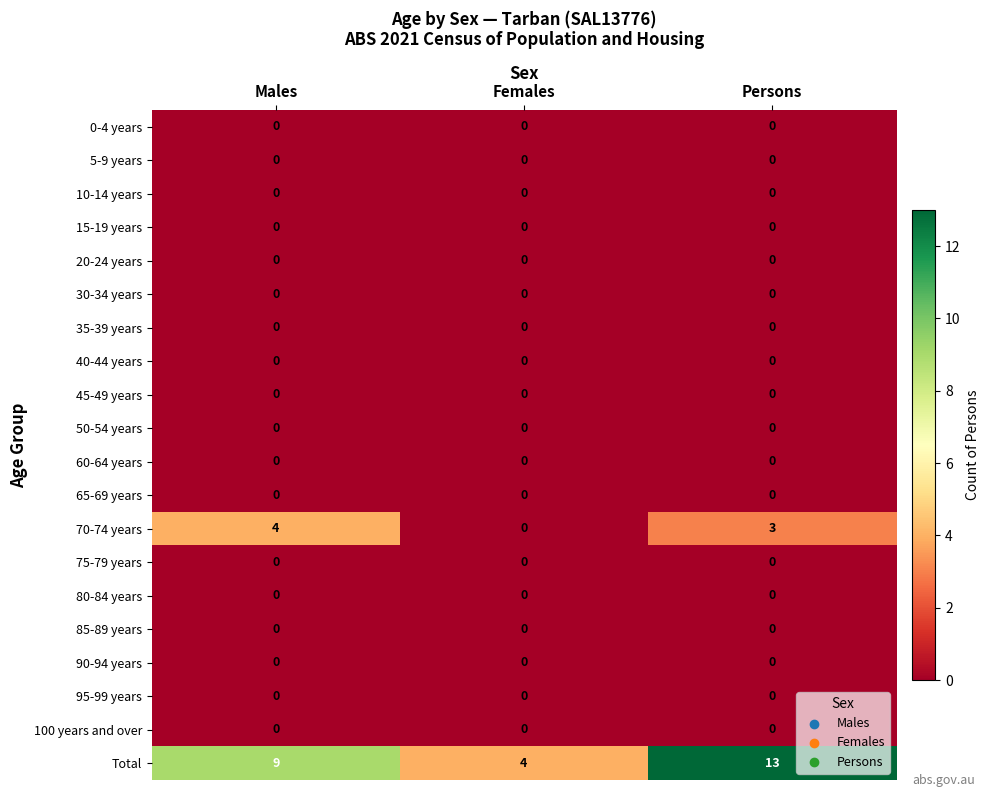

At which label does Total reach its minimum?

Females